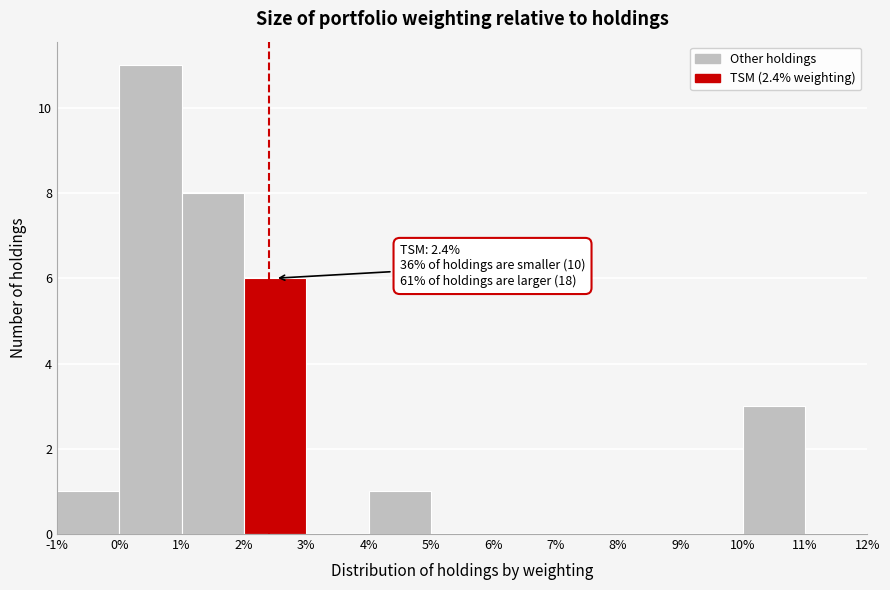

Which range on the x-axis has the tallest bar?

0% to 1%